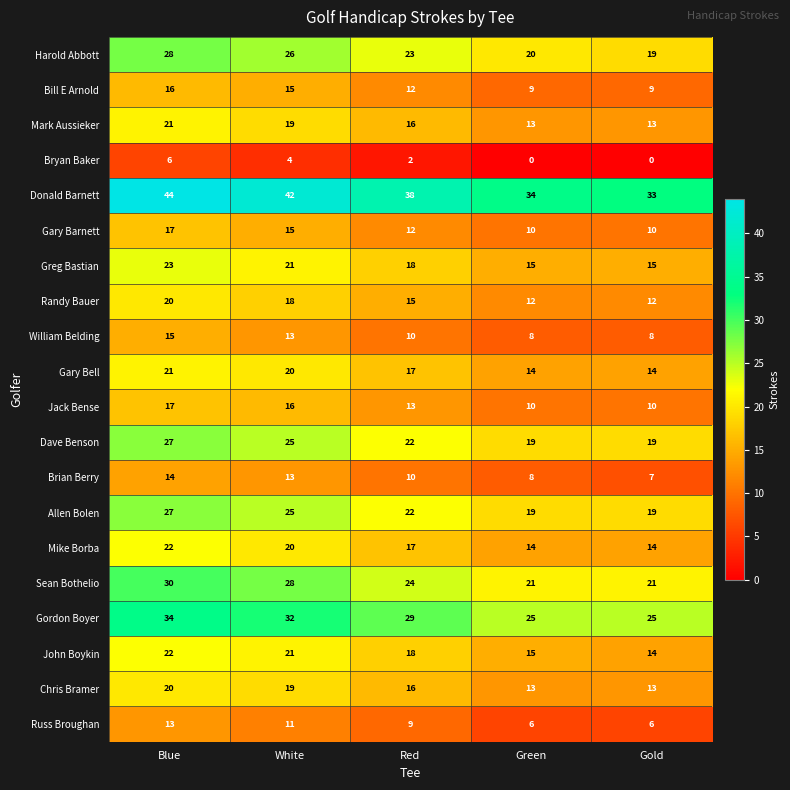

What is the greatest value displayed?

44